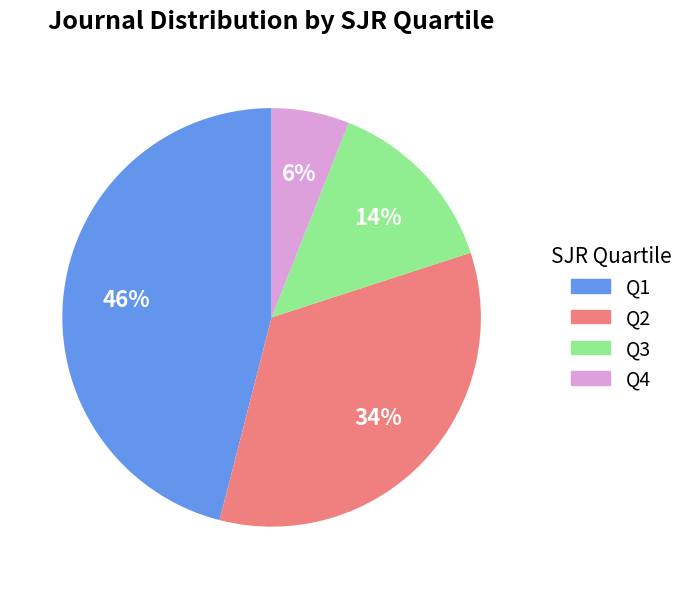

Count the number of slices in the pie.

4